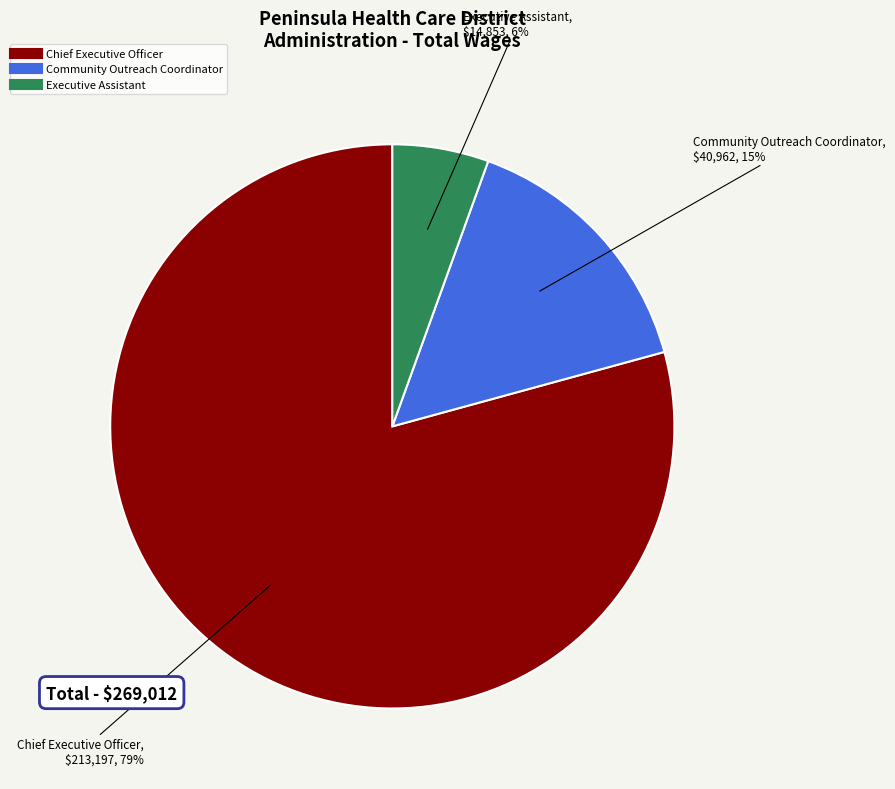

Is the sum of Executive Assistant and Community Outreach Coordinator greater than half?

No